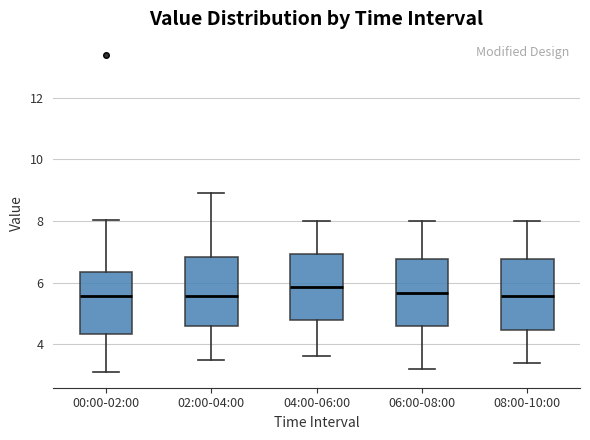

Reading left to right, transcribe this box plot: for each box, give where its median line is, the range the box spans, and where its two whiskers end, as read against the y-axis. The values are not printed on the chart, so give them approximately, as read against the axis.

00:00-02:00: median 5.6, box 4.4 to 6.4, whiskers 3.2 to 8.0
02:00-04:00: median 5.6, box 4.6 to 6.8, whiskers 3.6 to 9.0
04:00-06:00: median 5.8, box 4.8 to 7.0, whiskers 3.6 to 8.0
06:00-08:00: median 5.6, box 4.6 to 6.8, whiskers 3.2 to 8.0
08:00-10:00: median 5.6, box 4.4 to 6.8, whiskers 3.4 to 8.0